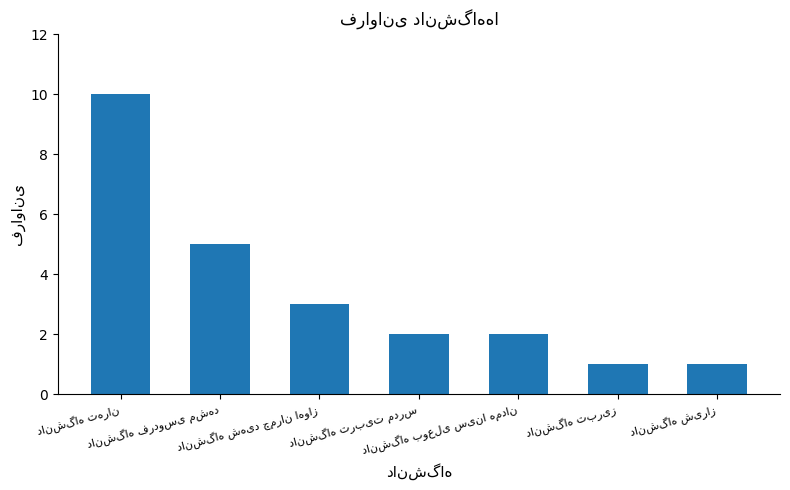

What is the greatest value displayed?

10